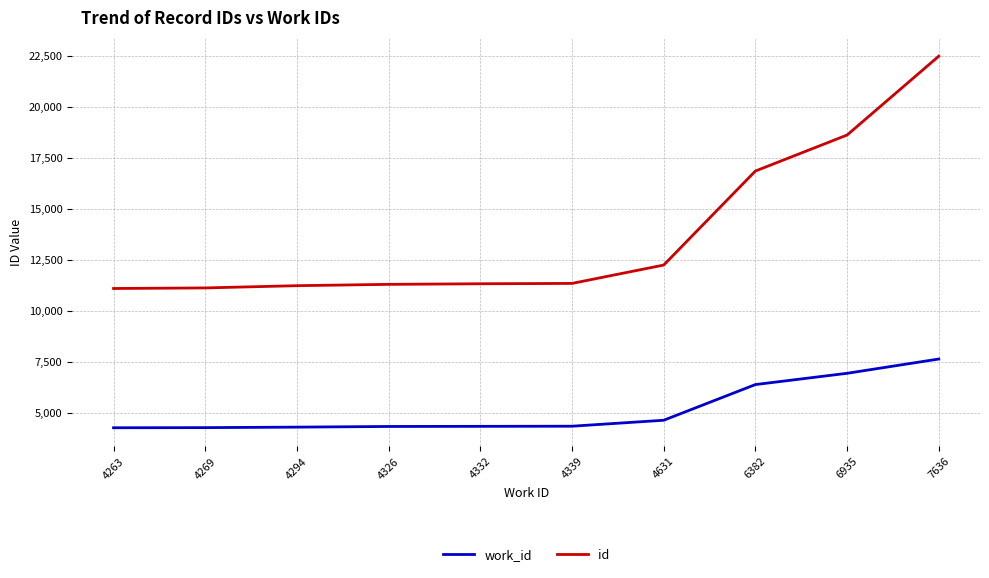

Is this an area chart (filled region under the line)?

No